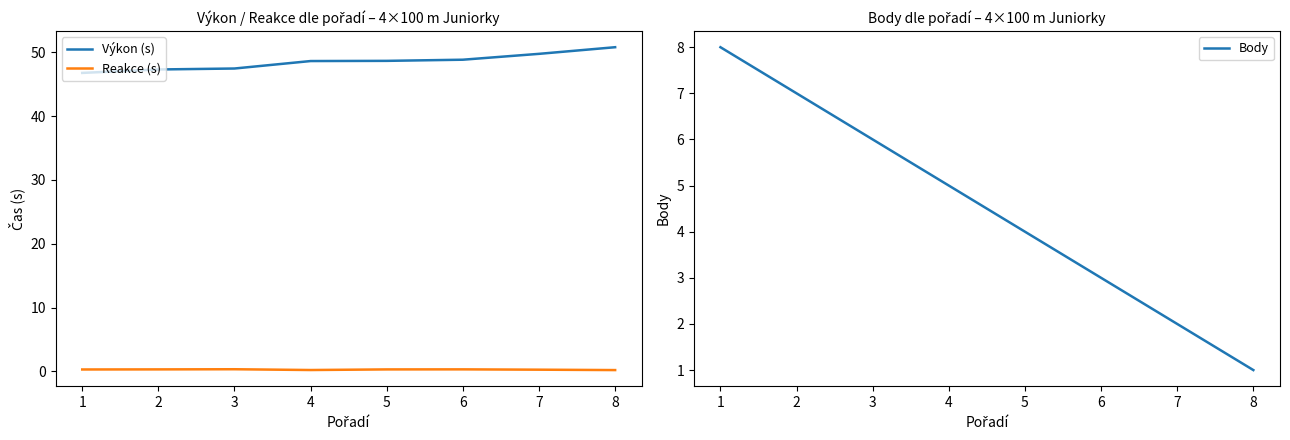

How many series are shown in this chart?

3